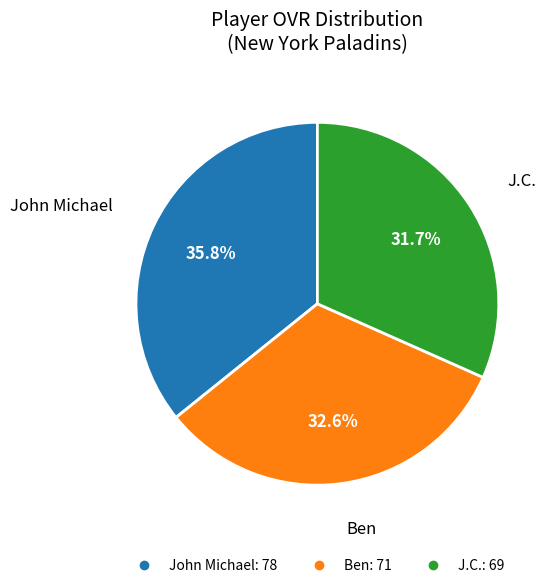

Which slice is the largest?

John Michael